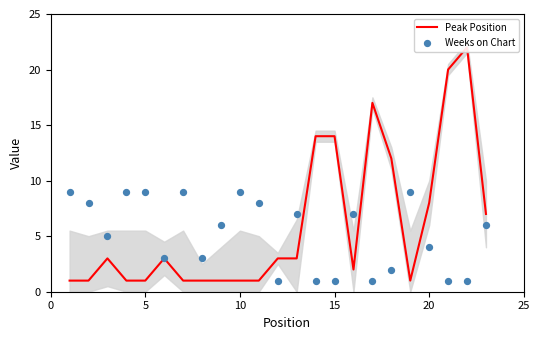

At how many categories does at least one series exceed 13?

5